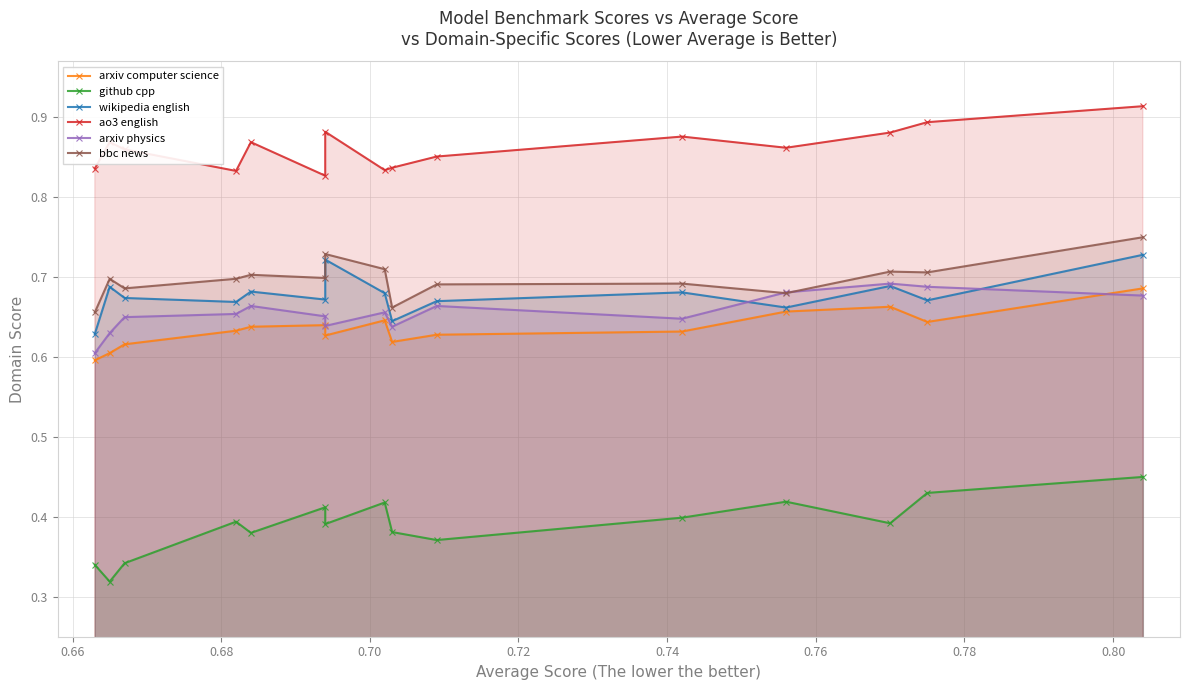

After their last crossing, which series has the higher values: arxiv physics or arxiv computer science?

arxiv computer science